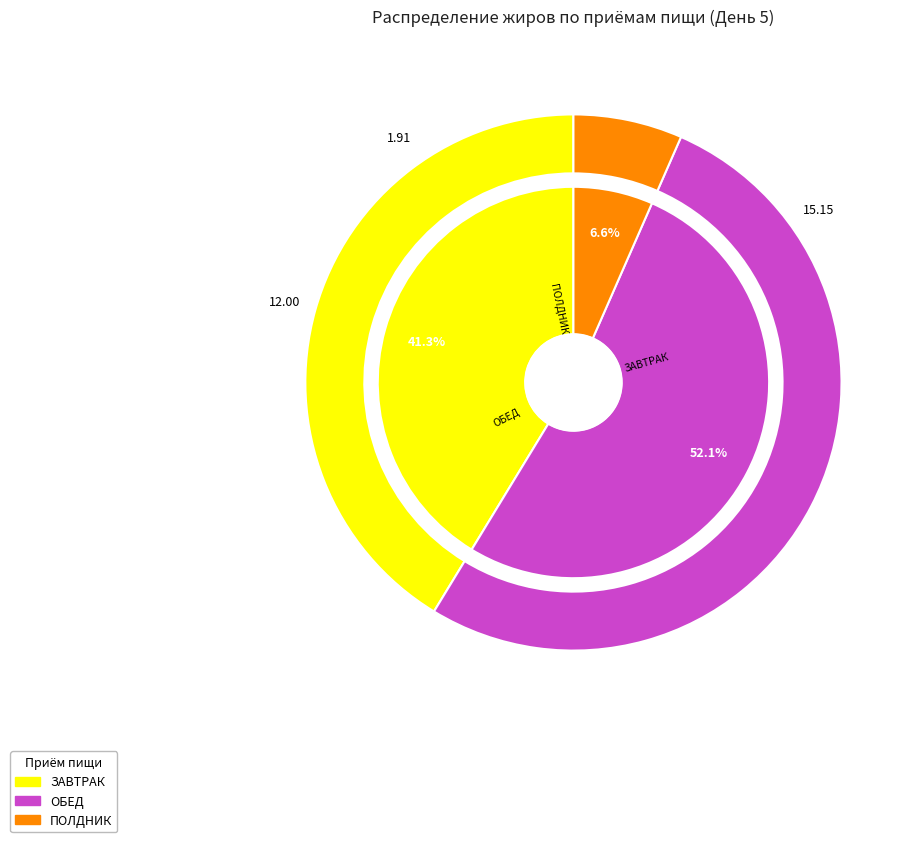

Count the number of slices in the pie.

4